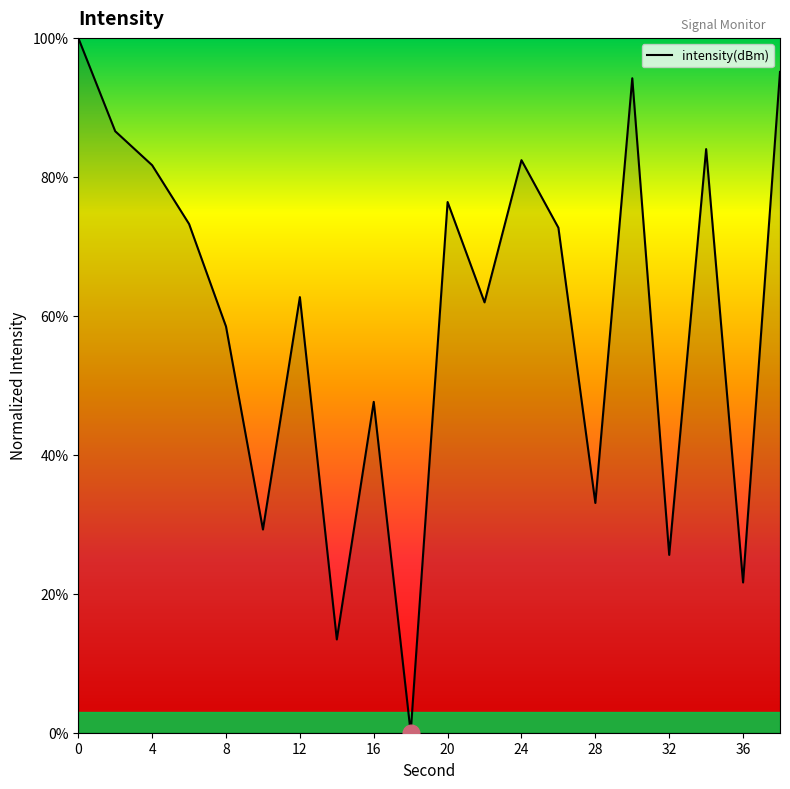

How many lines are shown in the chart?

1